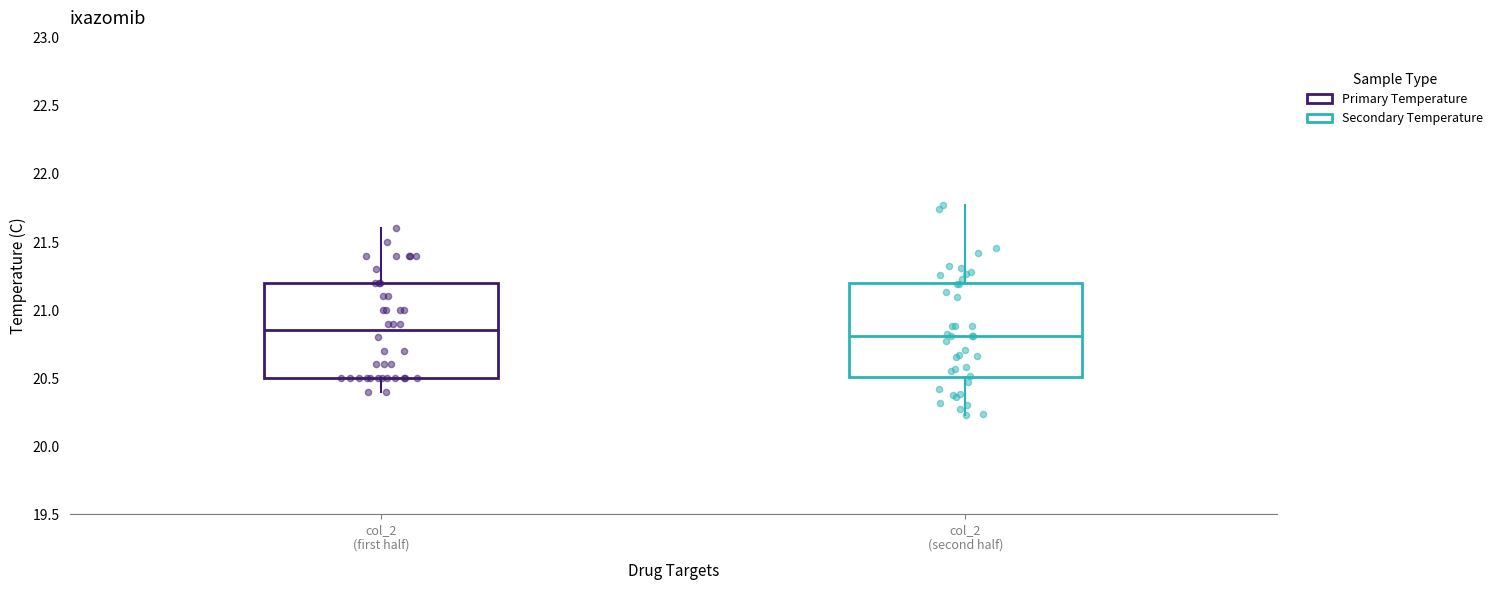

Reading left to right, read every box against the y-axis: the position of its median line, the range the box covers, and the ends of its whiskers. The values are not printed on the chart, so give them approximately, as read against the axis.

col_2 (first half): median 20.85, box 20.50 to 21.20, whiskers 20.40 to 21.60
col_2 (second half): median 20.80, box 20.50 to 21.20, whiskers 20.25 to 21.75